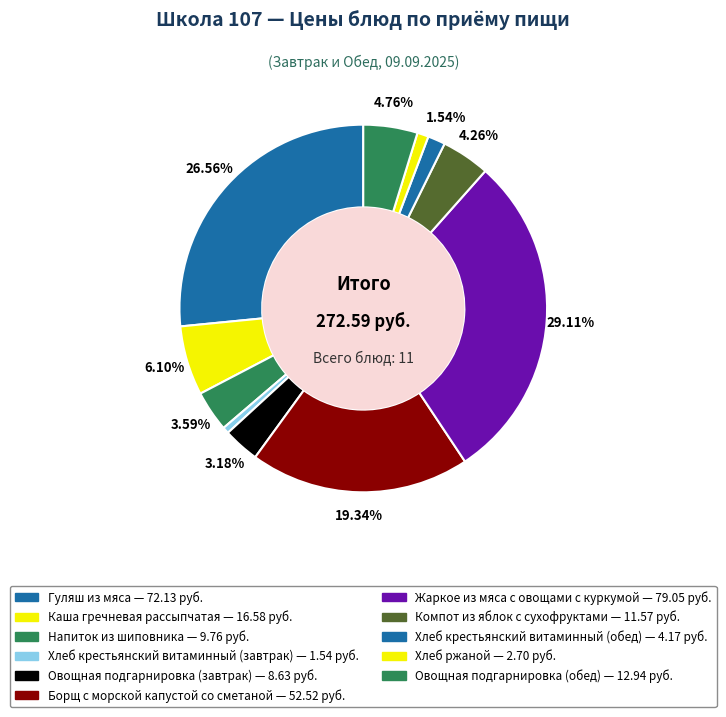

How many slices are in this pie chart?

11